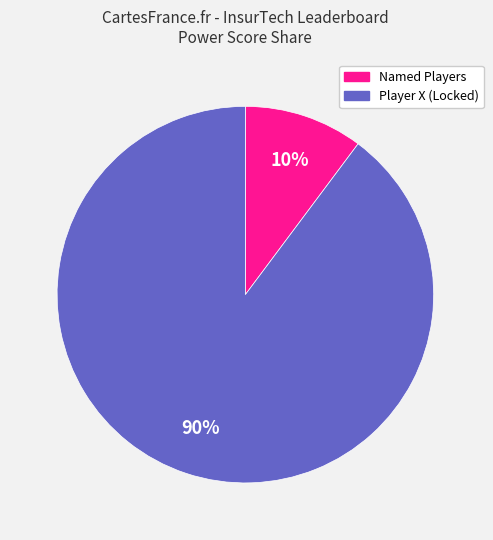

Is there a majority slice in this chart?

Yes